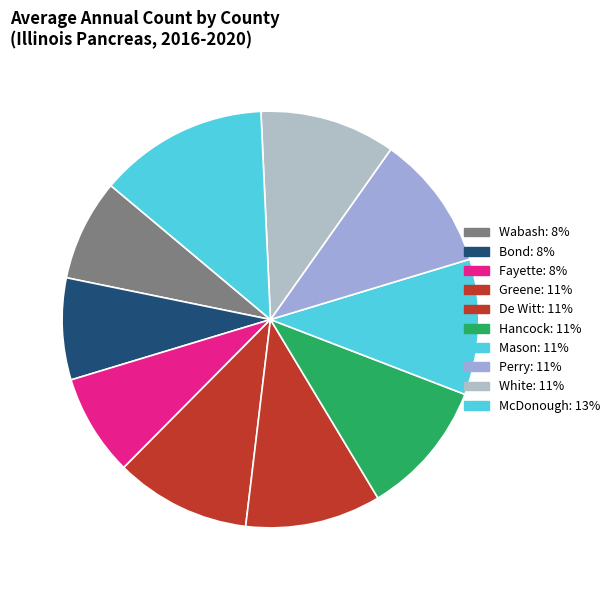

How many segments does this pie chart have?

10